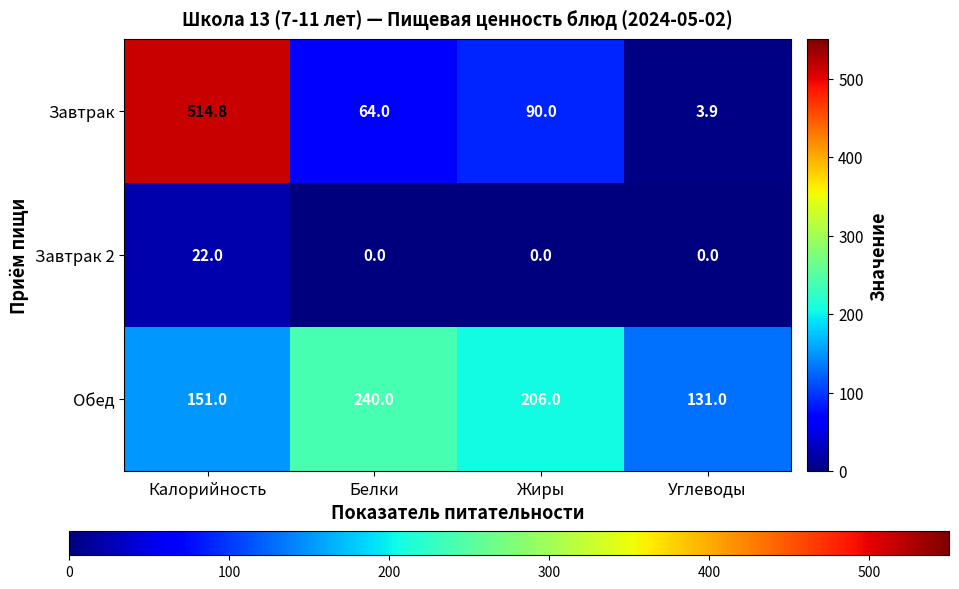

True or false: Завтрак has a value of 56.8 at Жиры.

False